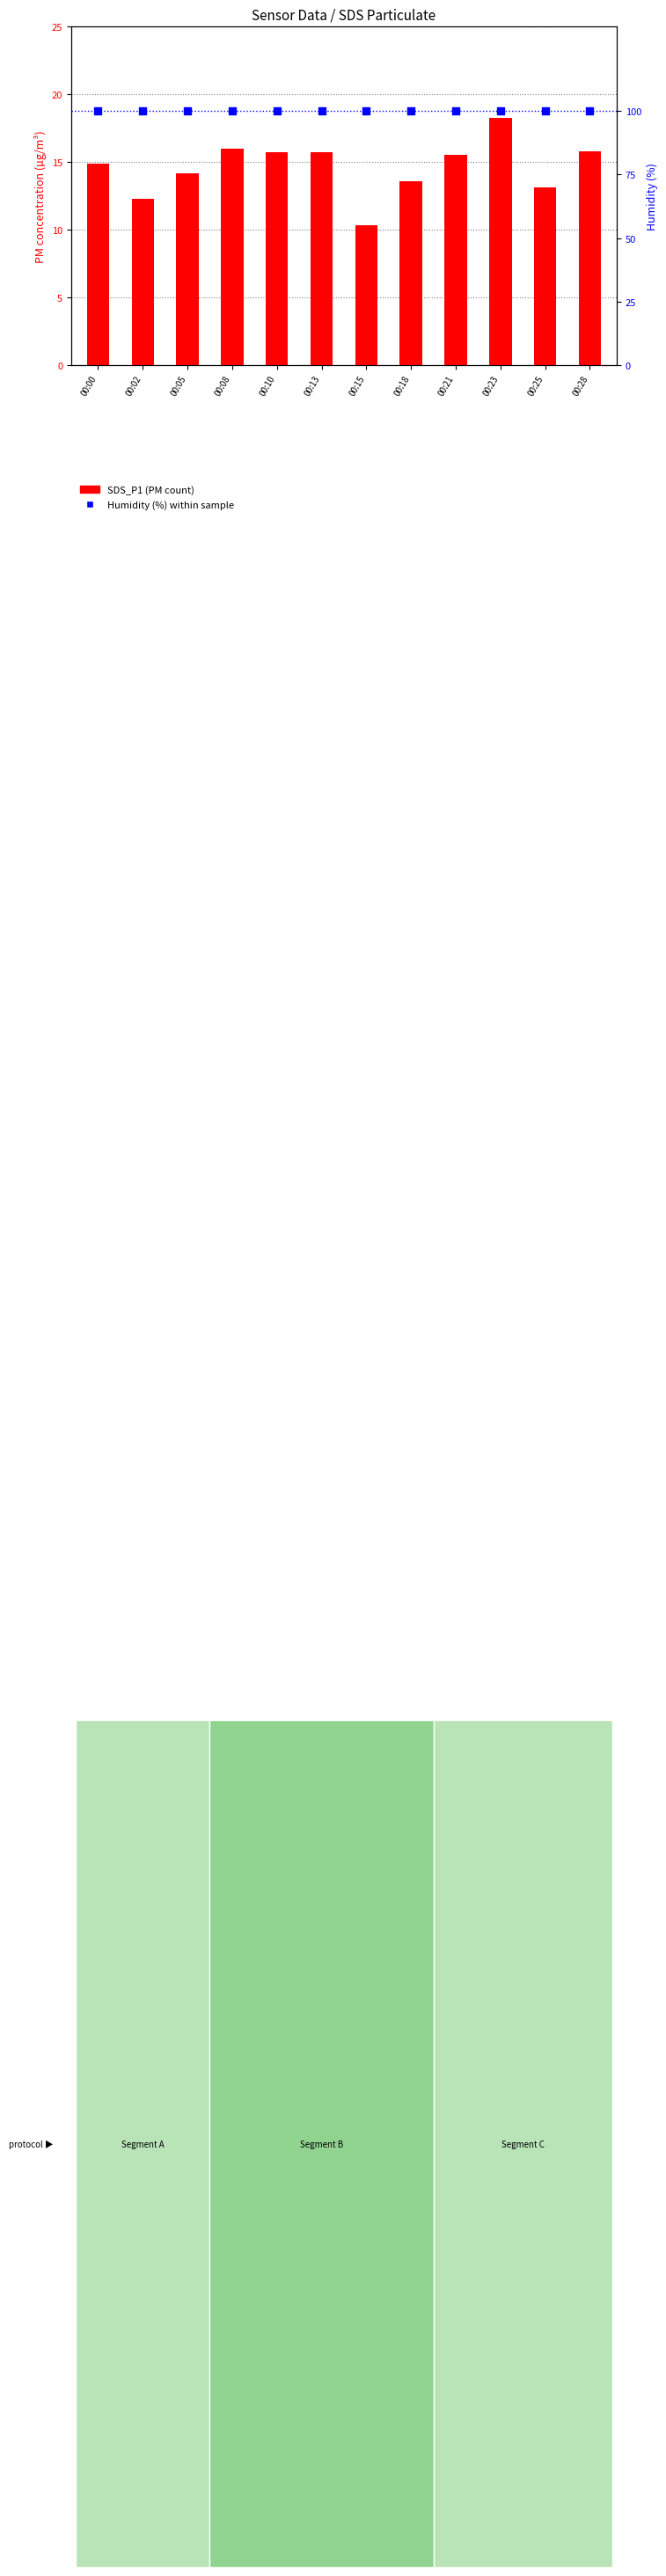

Which series reaches the minimum Y coordinate?

SDS_P1